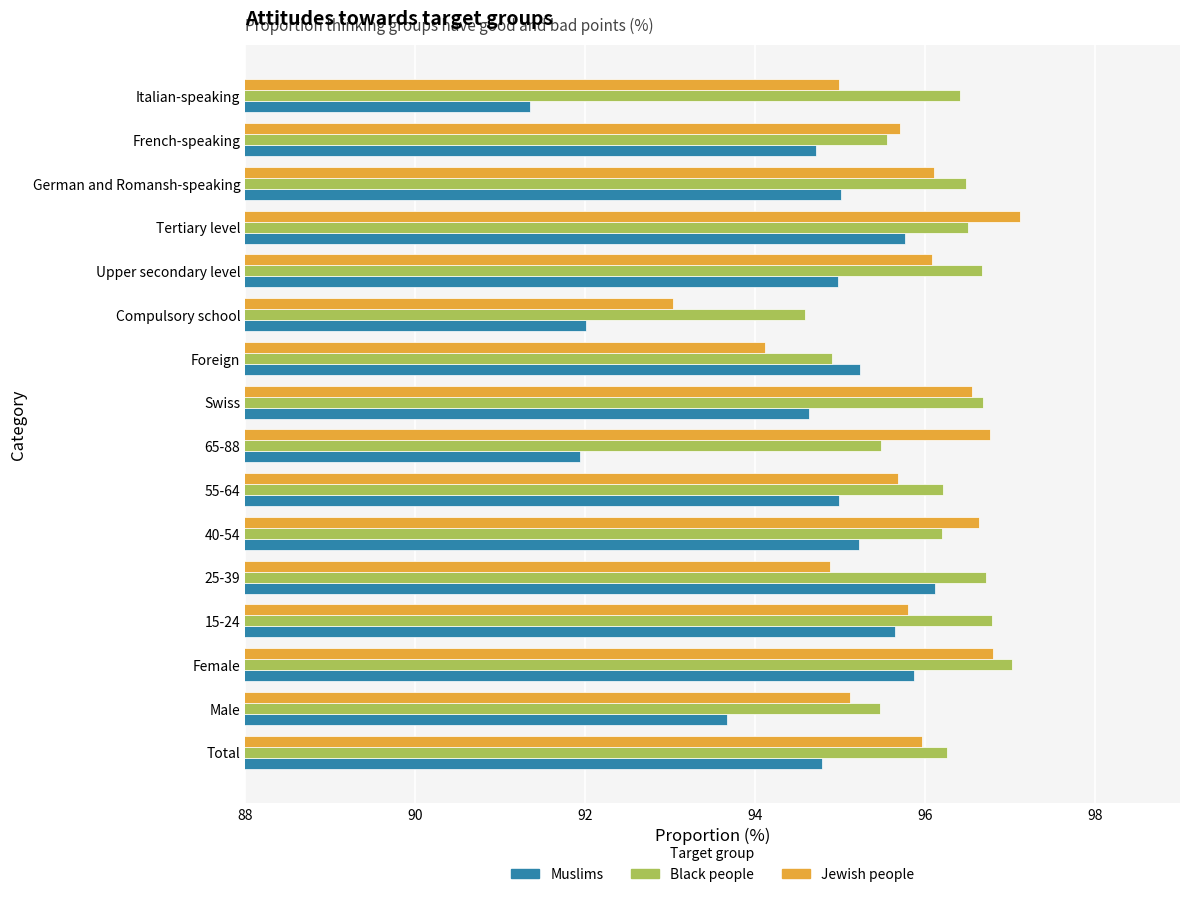

What is the average value of the Black people series?

96.1